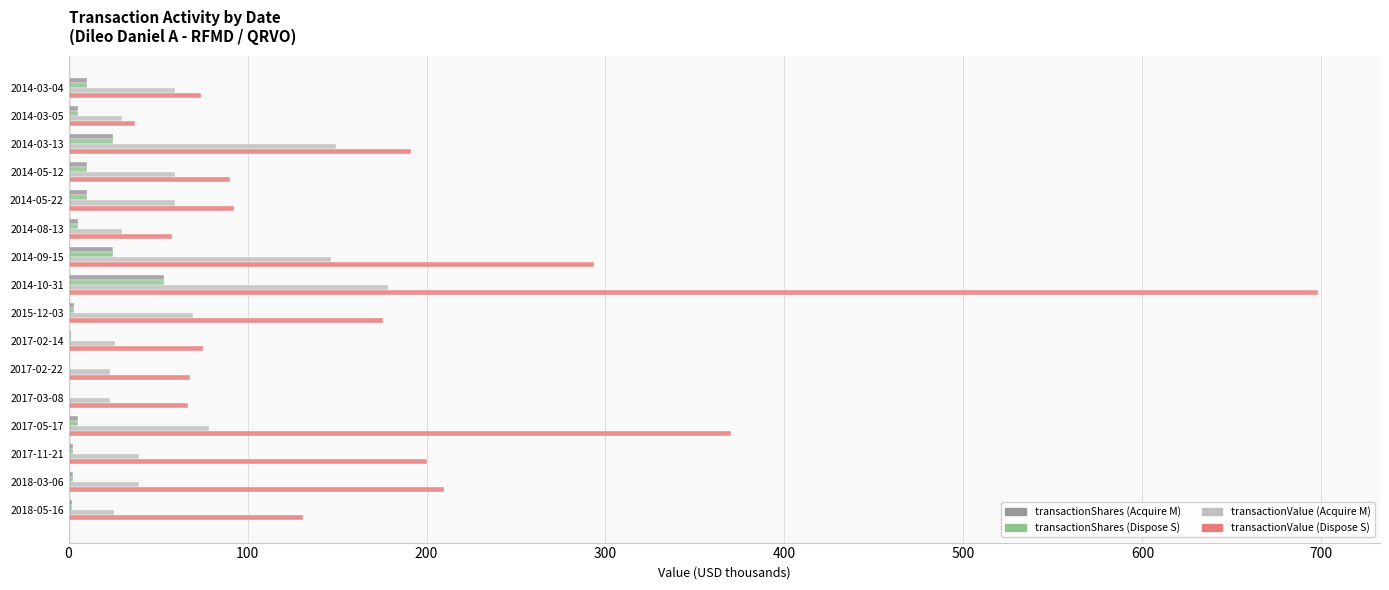

Which series has the largest total across all categories?

transactionValue (Dispose S)